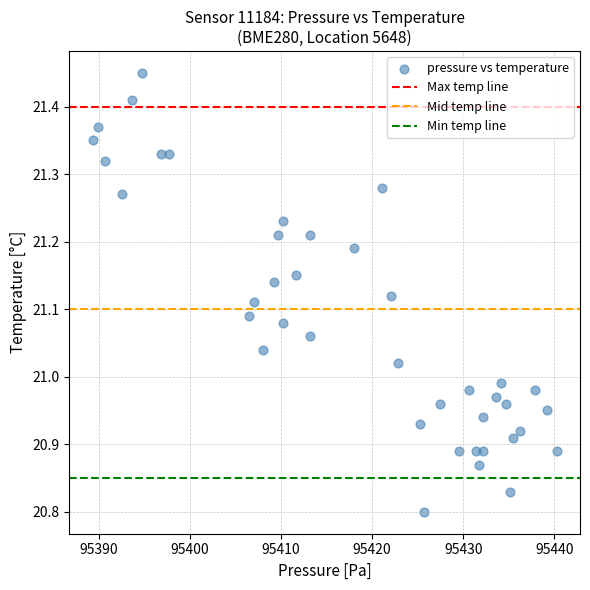

What is the range of X values (max minus min)?

51.0